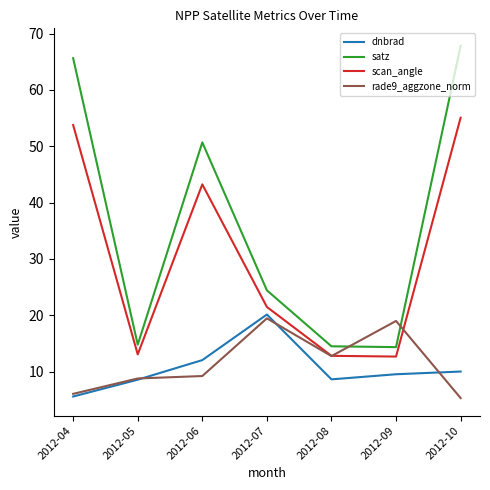

At which category does dnbrad reach its first local peak?

2012-07